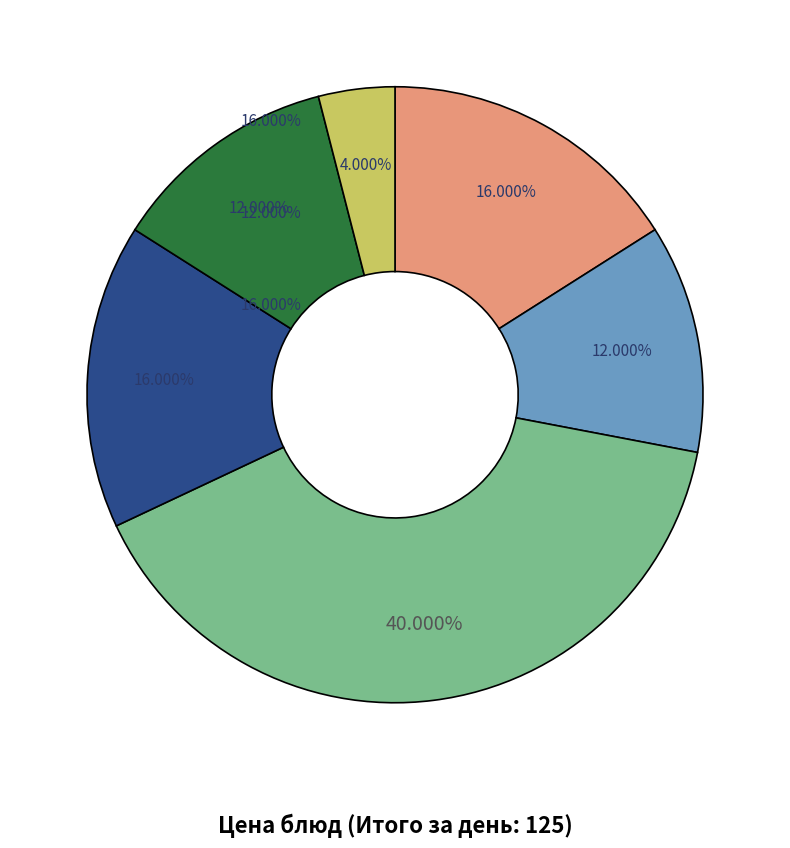

Is there any slice that represents more than half of the pie?

No